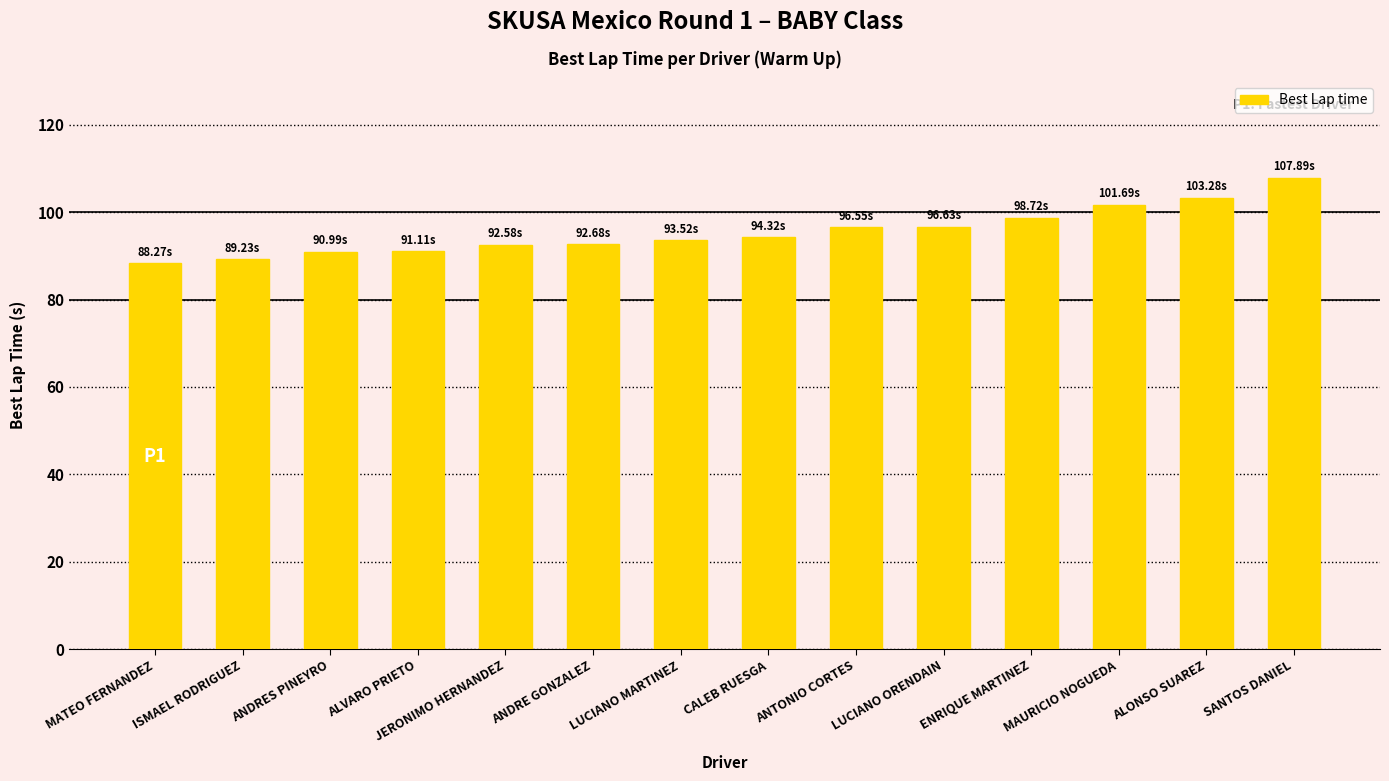

How many bars are there in total?

14